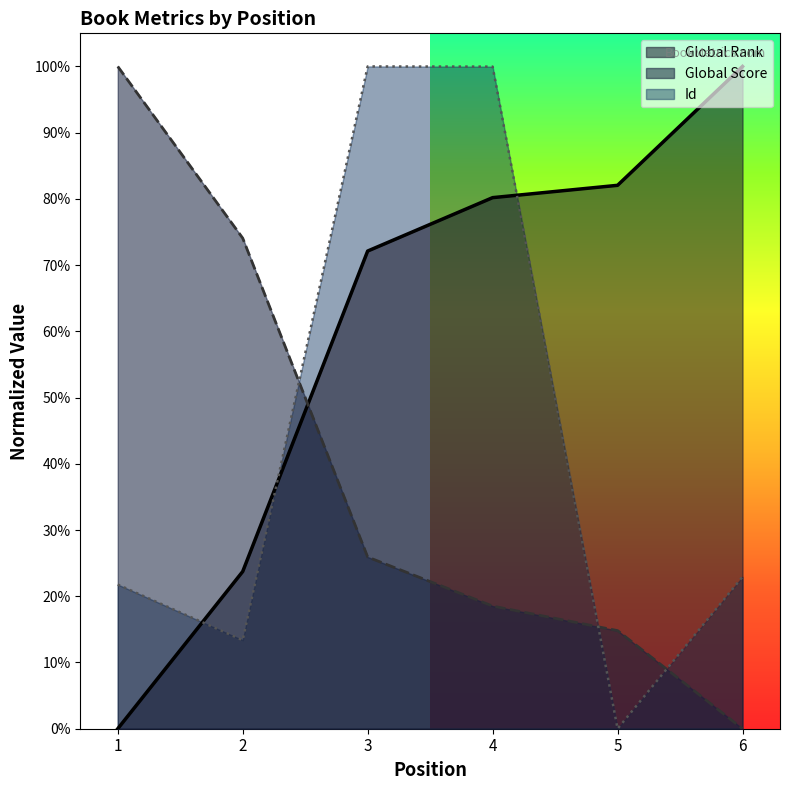

Is the value of Global Score at 4 greater than the value of Id at 4?

No